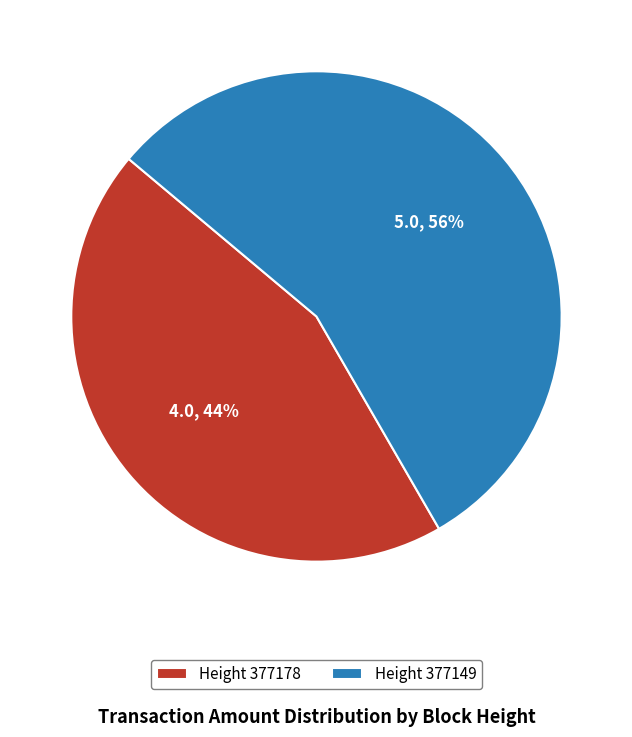

What percentage is the Height 377178 slice, to the nearest percent?

44%